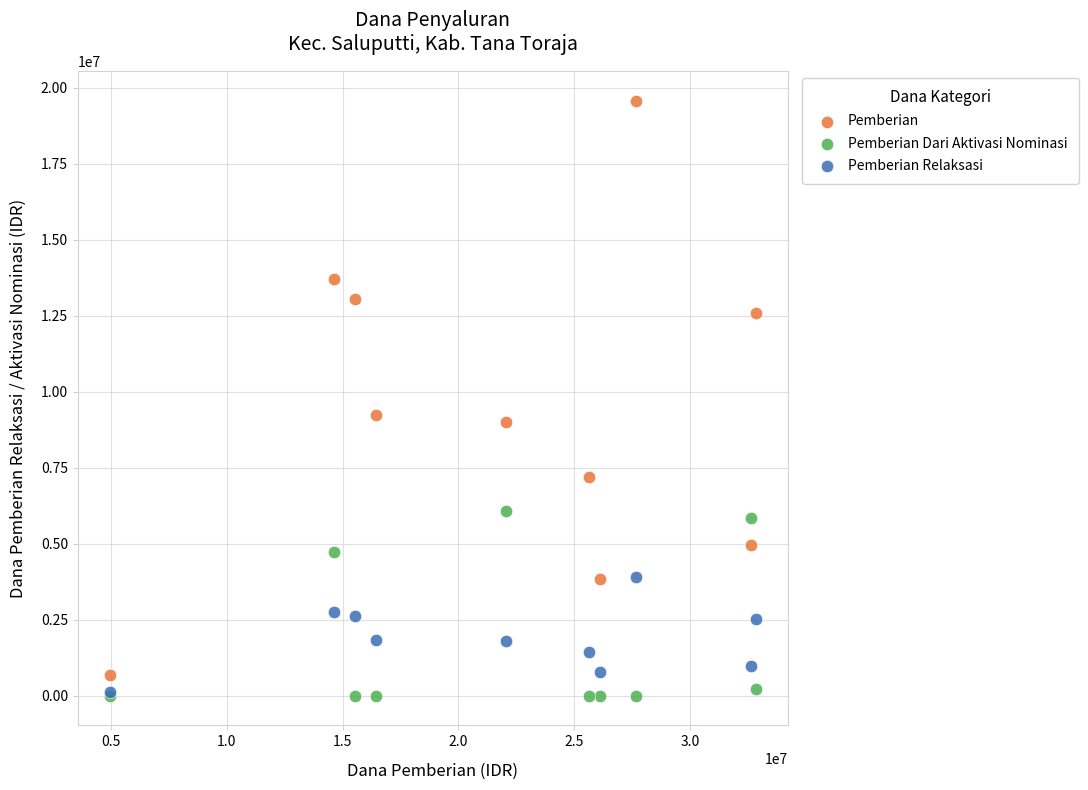

In the Pemberian series, what Y value is closest to 10125000?

9225000